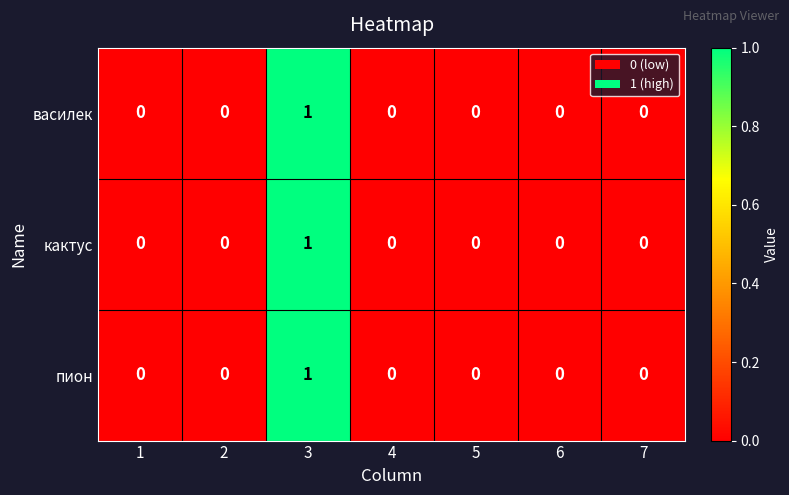

At which label does пион reach its peak?

3